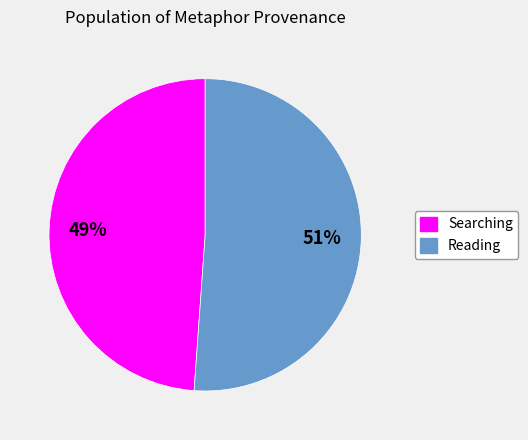

Is Searching the majority of the pie?

No